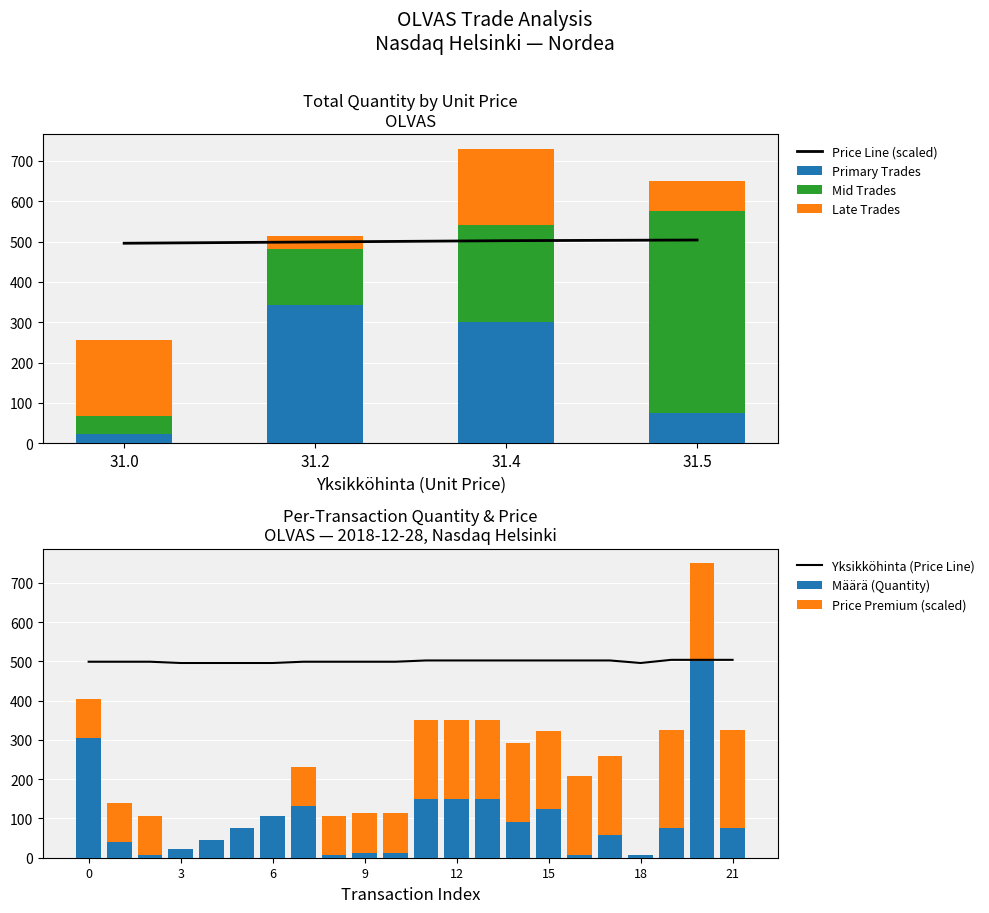

What is the label of the 9th bar from the left?

8